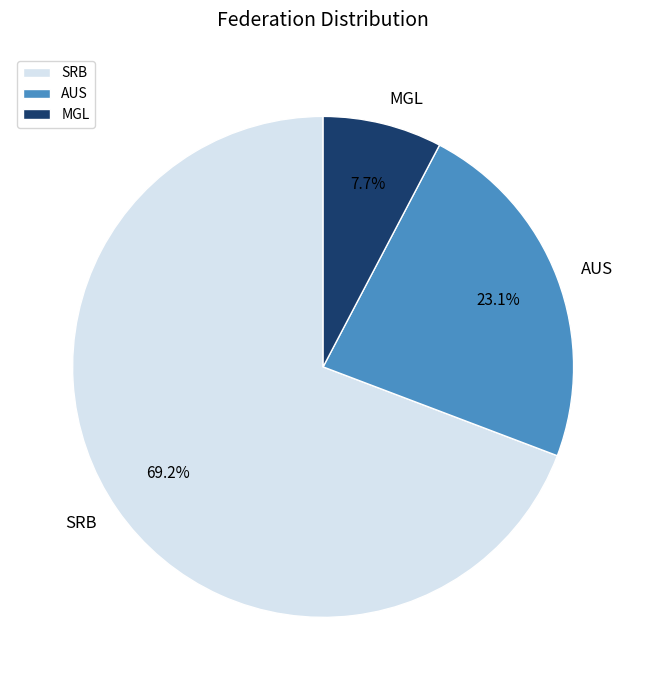

To the nearest percent, what percentage of the pie is SRB?

69%